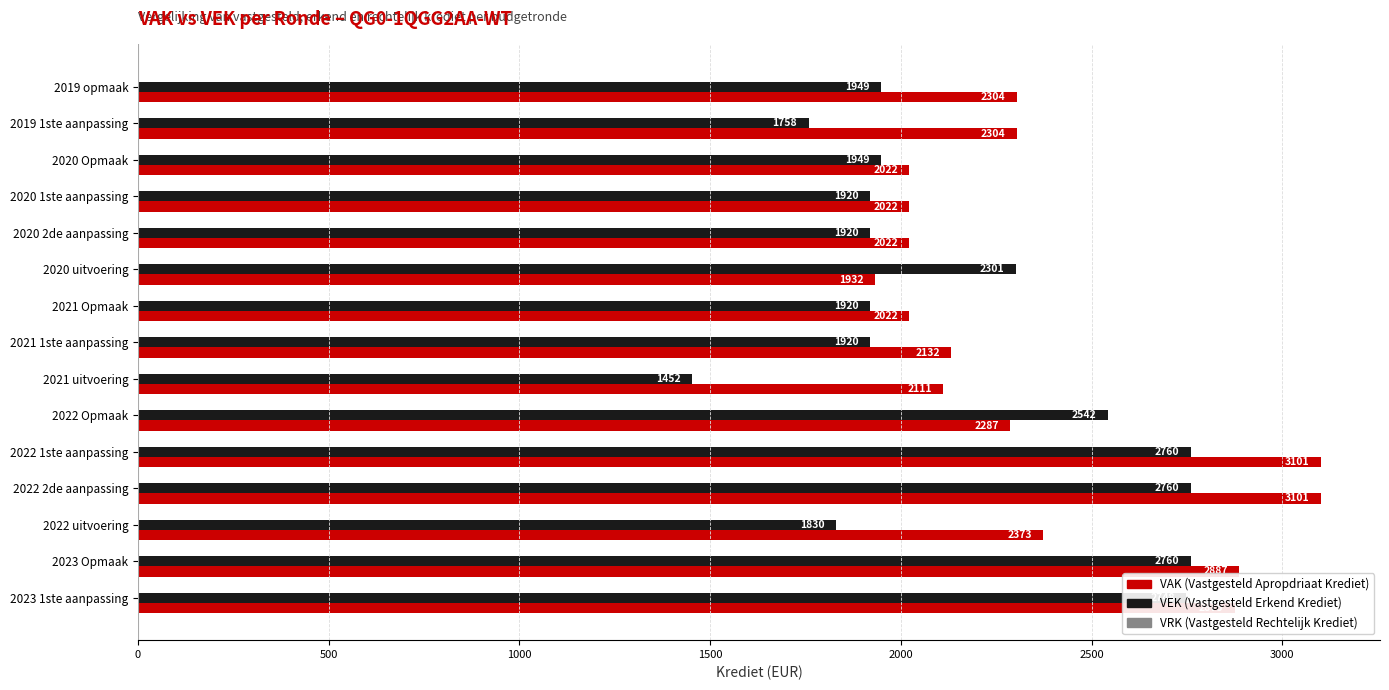

What is the total value across all series at 2020 2de aanpassing?

3942